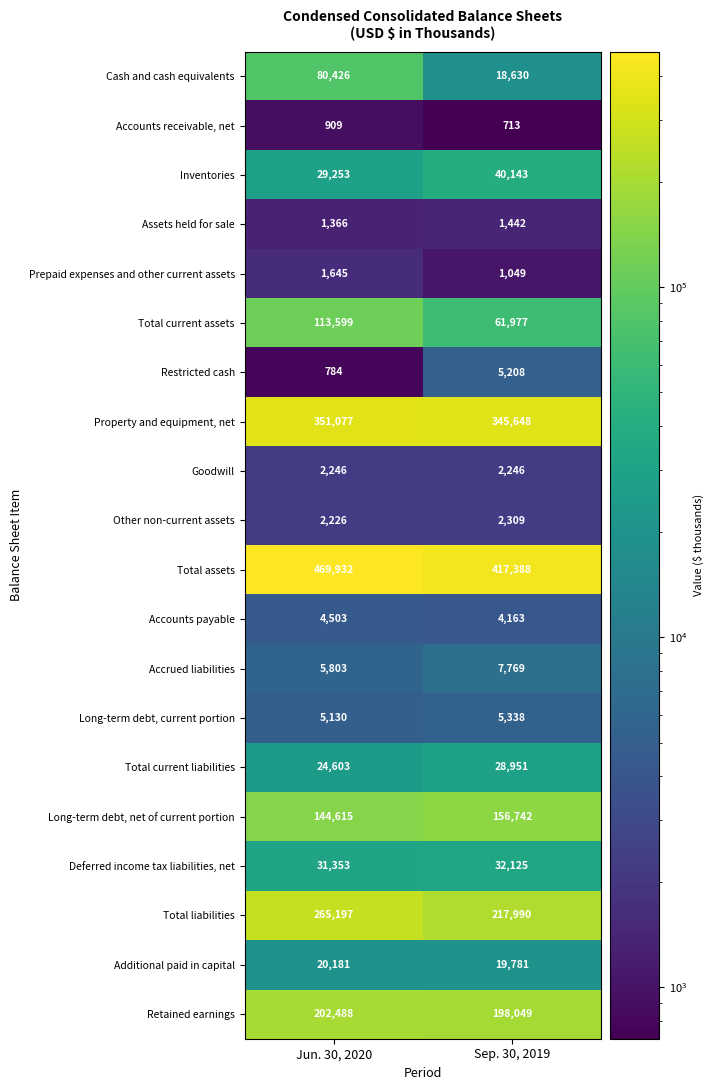

Which series has the widest spread of values?

Cash and cash equivalents